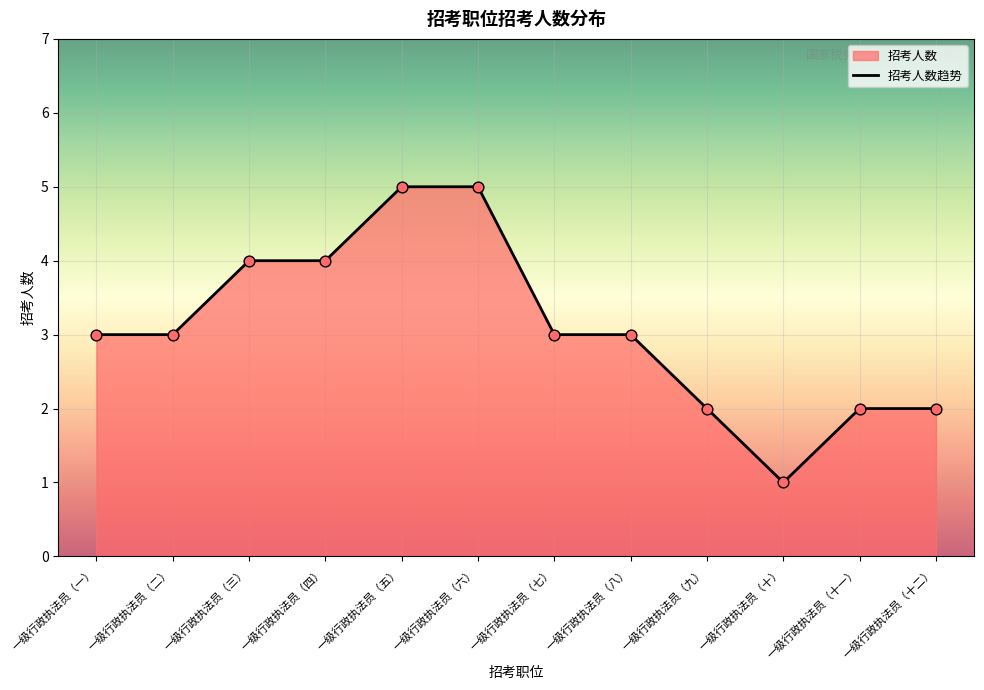

Which has a higher value, 一级行政执法员（八） or 一级行政执法员（三）?

一级行政执法员（三）